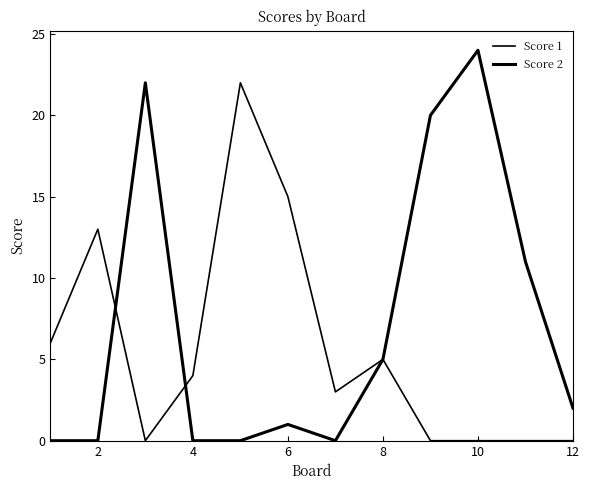

Which series ends up on top after the final intersection of Score 1 and Score 2?

Score 1